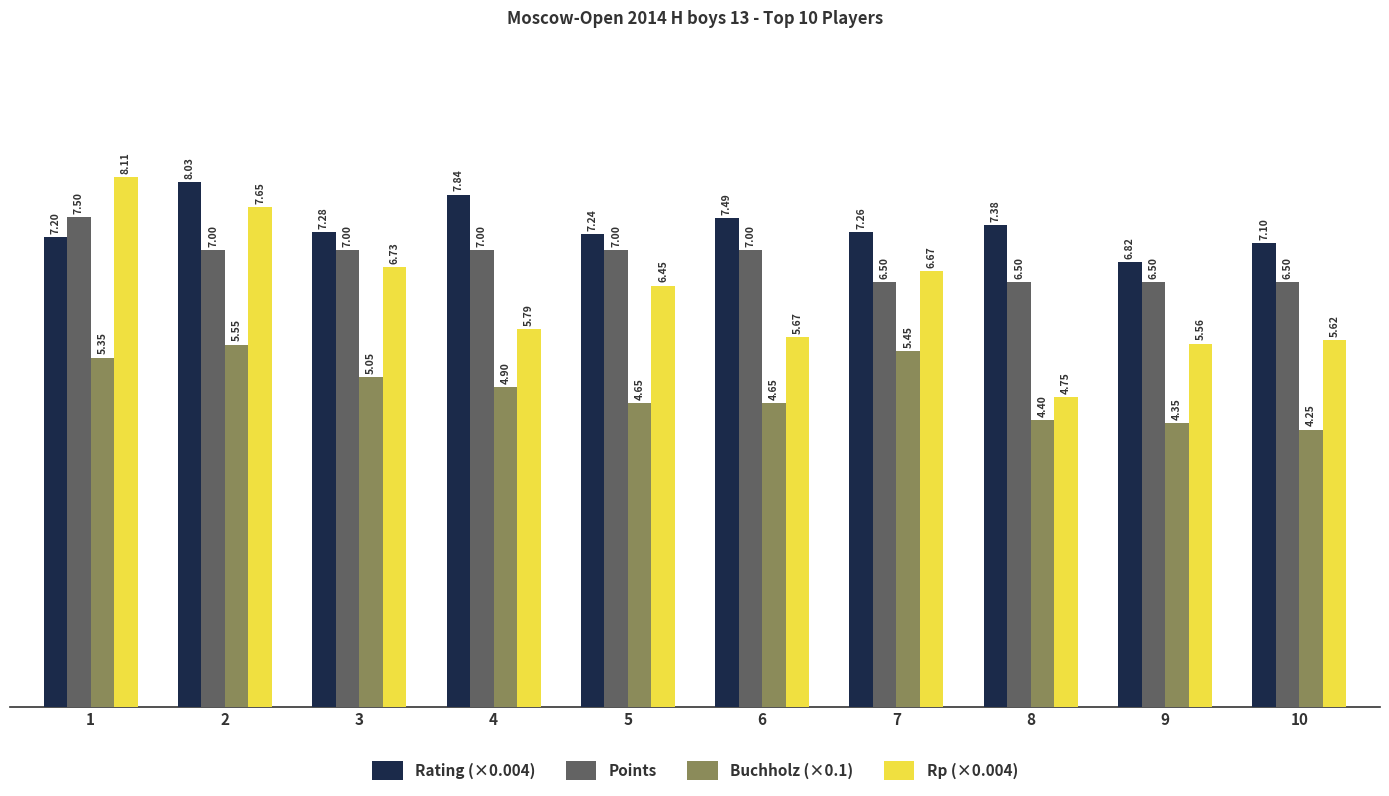

What is the highest value of the Rating (×0.004) series?

8.0